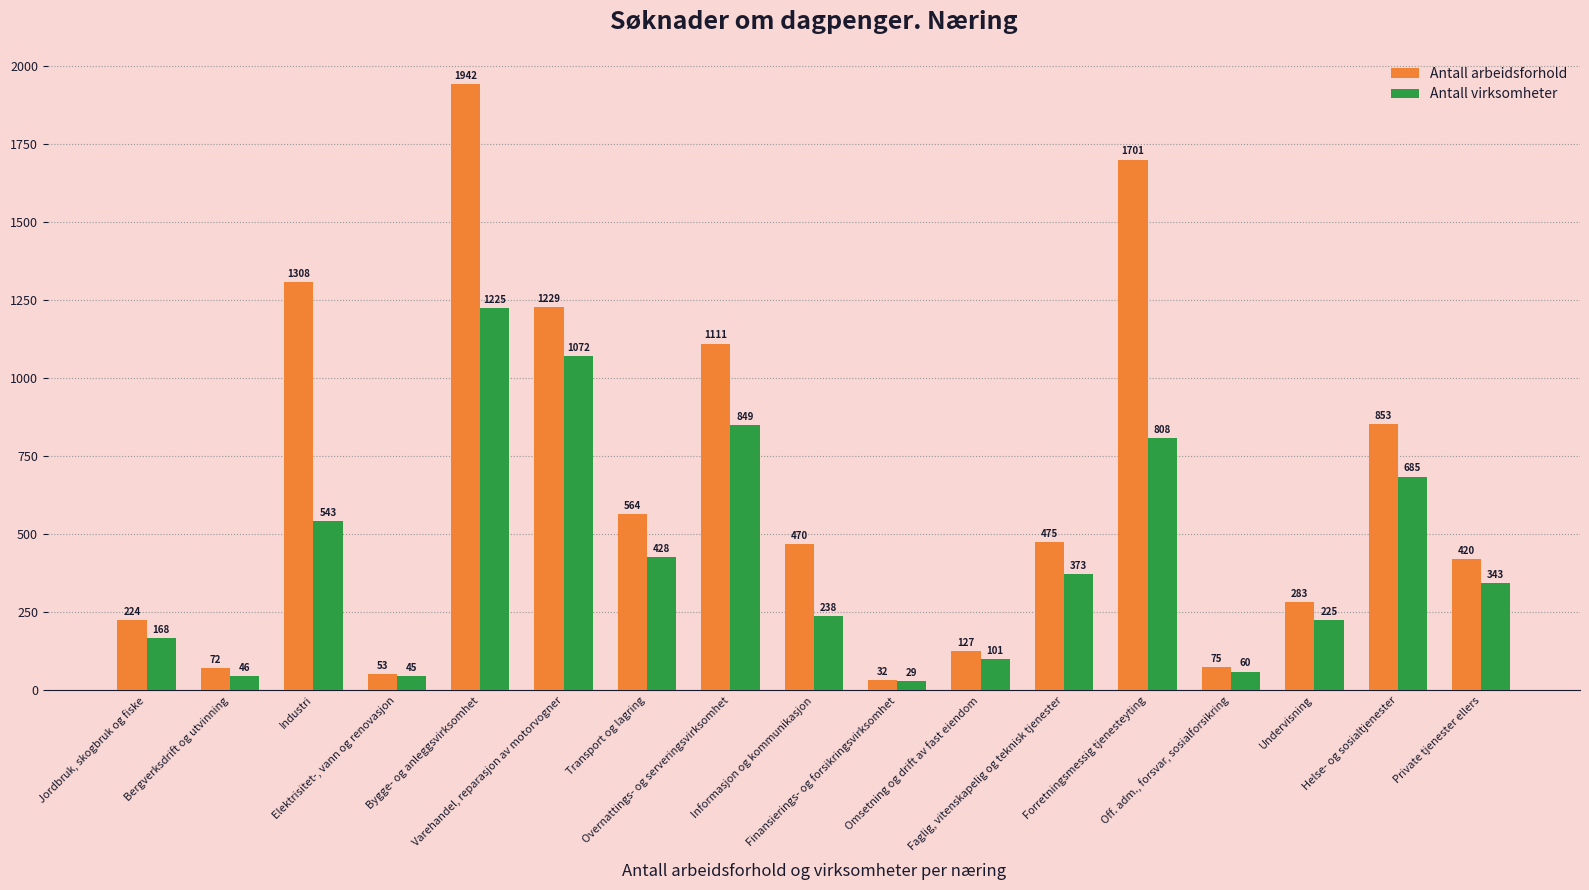

Reading left to right, transcribe all the data shown in this chart.

Antall arbeidsforhold: 224	72	1308	53	1942	1229	564	1111	470	32	127	475	1701	75	283	853	420
Antall virksomheter: 168	46	543	45	1225	1072	428	849	238	29	101	373	808	60	225	685	343